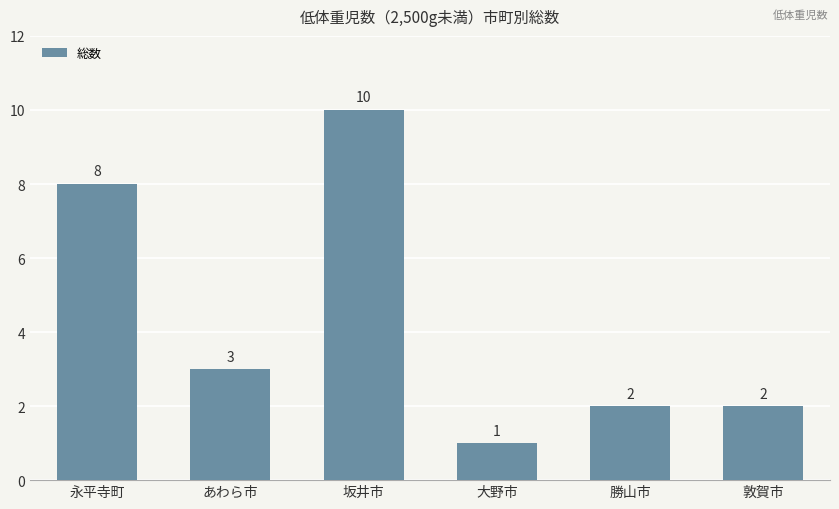

Read the value at 敦賀市.

2